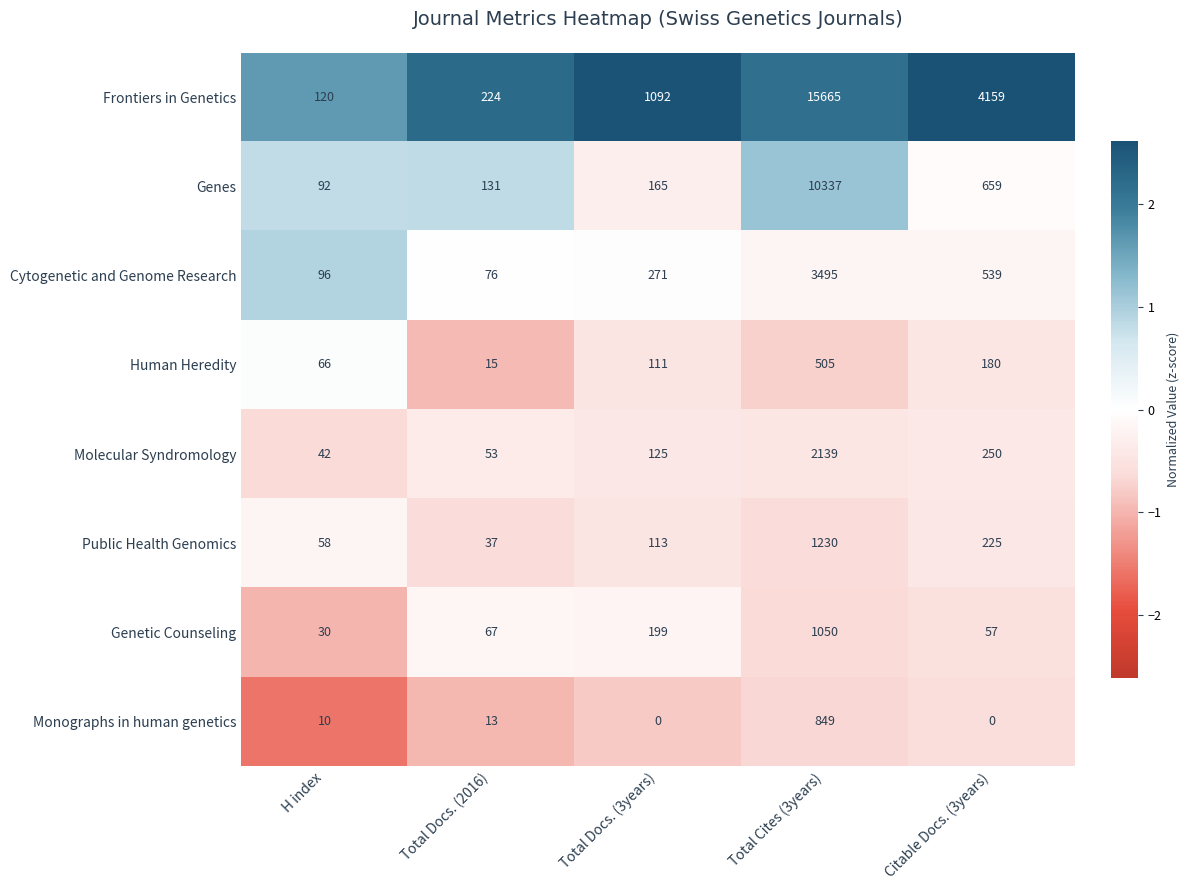

At which category is the sum across all series the highest?

Total Cites (3years)